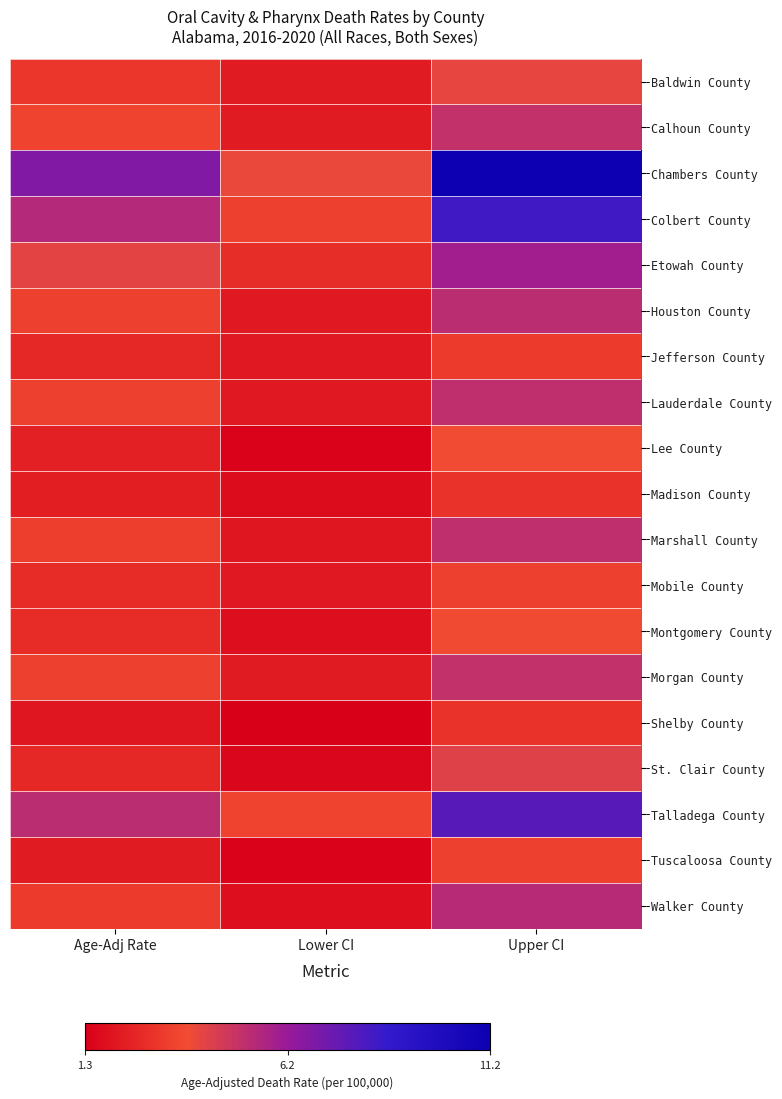

Reading left to right, list all the values displayed in this chart.

Baldwin County: Age-Adj Rate=3.1	Lower CI=2.2	Upper CI=4.1
Calhoun County: Age-Adj Rate=3.5	Lower CI=2.2	Upper CI=5.1
Chambers County: Age-Adj Rate=6.8	Lower CI=4.0	Upper CI=11.2
Colbert County: Age-Adj Rate=5.5	Lower CI=3.4	Upper CI=8.4
Etowah County: Age-Adj Rate=4.2	Lower CI=2.8	Upper CI=6.0
Houston County: Age-Adj Rate=3.4	Lower CI=2.1	Upper CI=5.3
Jefferson County: Age-Adj Rate=2.6	Lower CI=2.1	Upper CI=3.2
Lauderdale County: Age-Adj Rate=3.4	Lower CI=2.1	Upper CI=5.2
Lee County: Age-Adj Rate=2.4	Lower CI=1.4	Upper CI=3.8
Madison County: Age-Adj Rate=2.3	Lower CI=1.7	Upper CI=3.0
Marshall County: Age-Adj Rate=3.3	Lower CI=2.0	Upper CI=5.2
Mobile County: Age-Adj Rate=2.7	Lower CI=2.1	Upper CI=3.4
Montgomery County: Age-Adj Rate=2.7	Lower CI=1.8	Upper CI=3.7
Morgan County: Age-Adj Rate=3.4	Lower CI=2.2	Upper CI=5.1
Shelby County: Age-Adj Rate=2.0	Lower CI=1.3	Upper CI=3.0
St. Clair County: Age-Adj Rate=2.6	Lower CI=1.5	Upper CI=4.3
Talladega County: Age-Adj Rate=5.3	Lower CI=3.5	Upper CI=7.8
Tuscaloosa County: Age-Adj Rate=2.2	Lower CI=1.4	Upper CI=3.4
Walker County: Age-Adj Rate=3.2	Lower CI=1.8	Upper CI=5.4